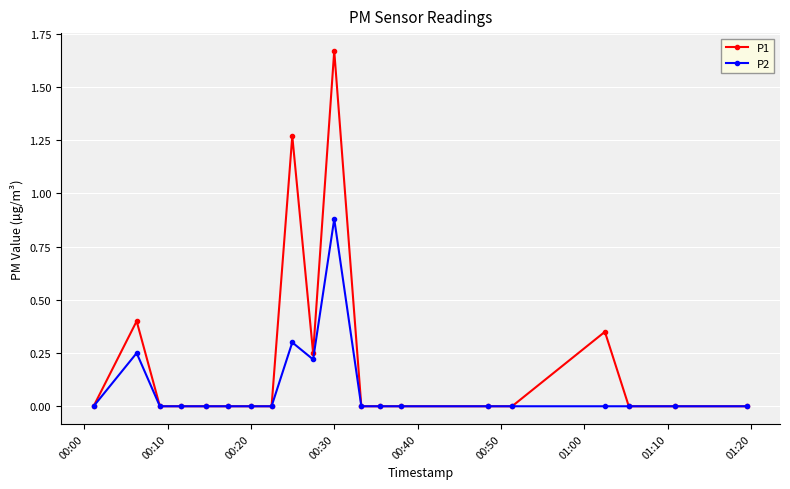

True or false: P1 has more than 1 points higher than both neighbors.

True